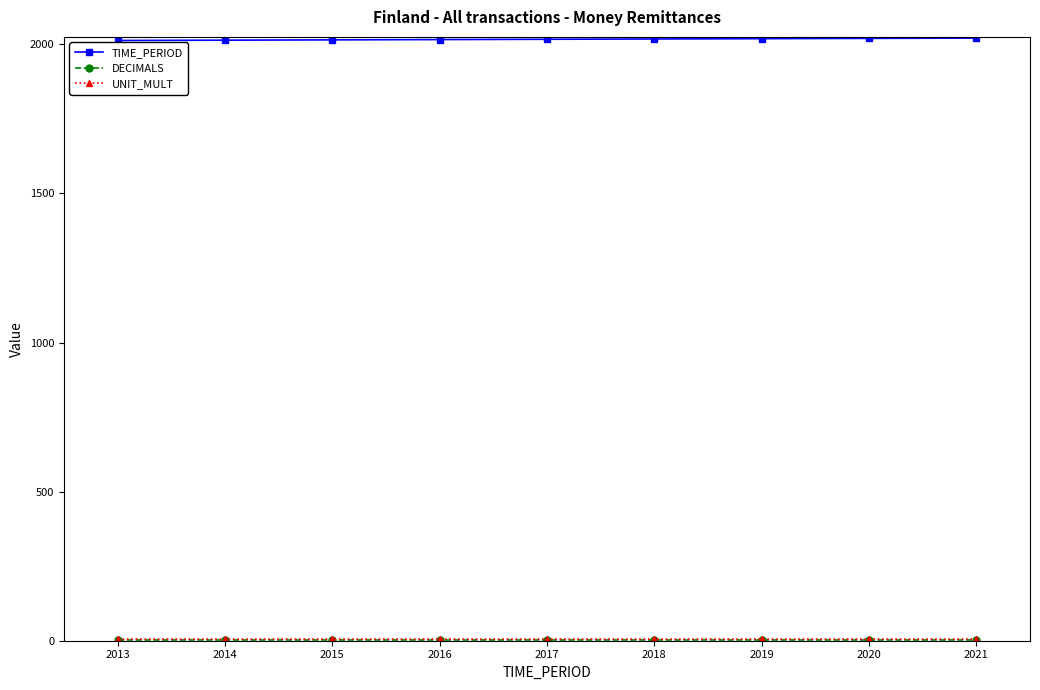

Is it true that TIME_PERIOD equals 3195 at 2019?

False